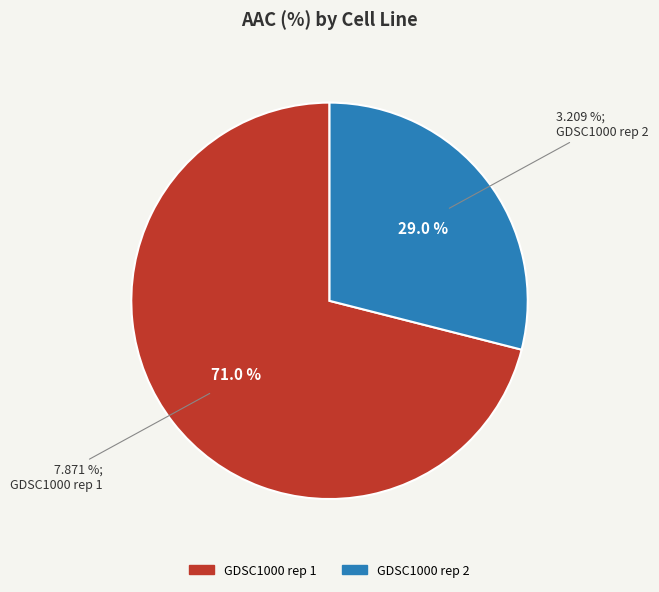

Rank the categories by value from highest to lowest.

GDSC1000 rep 1, GDSC1000 rep 2